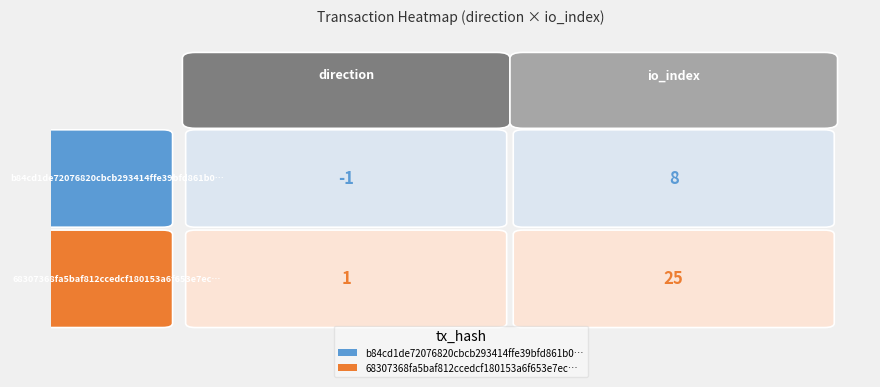

Rank the series by their average value, from highest to lowest.

68307368fa5baf812ccedcf180153a6f653e7ec…, b84cd1de72076820cbcb293414ffe39bfd861b0…